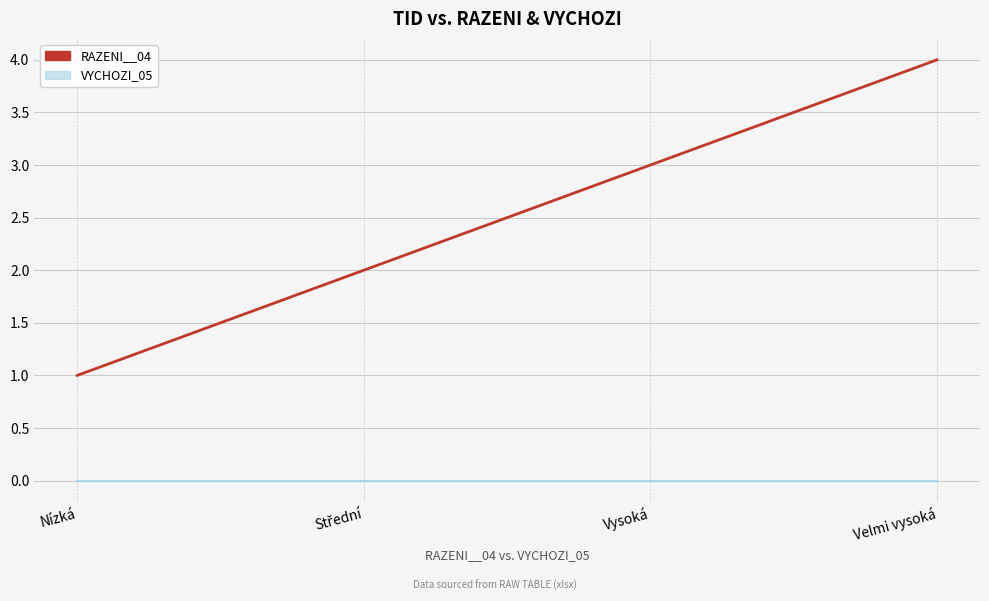

What is the value of the 3rd point from the left?

3